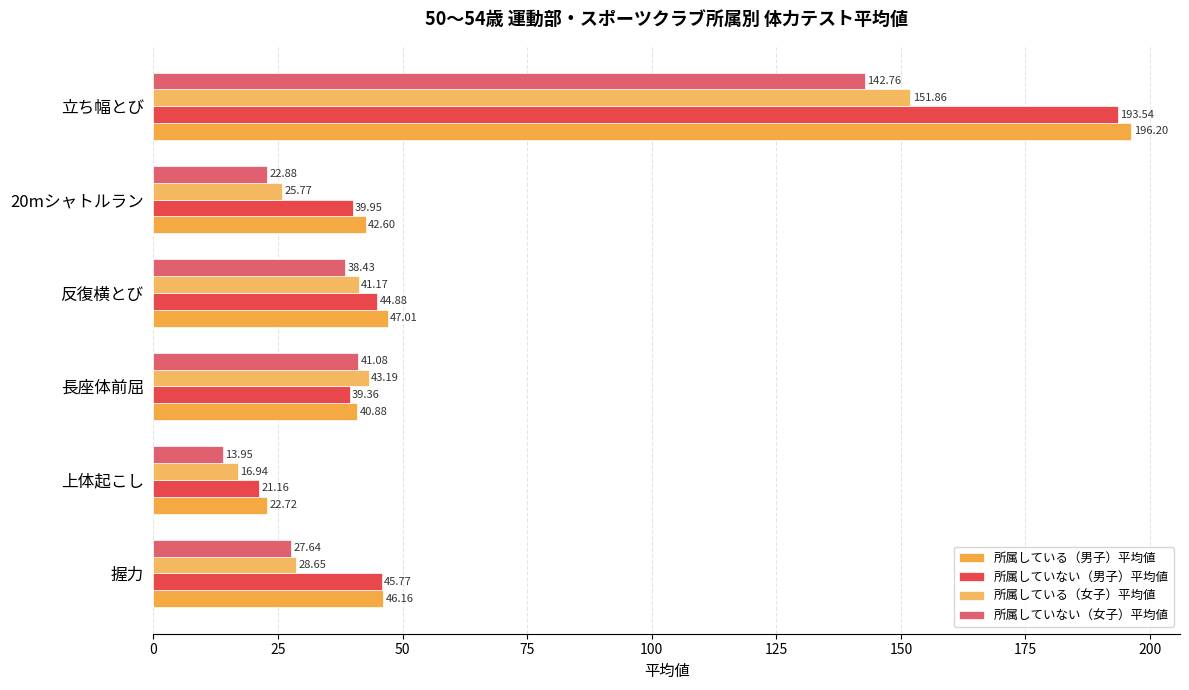

How many values in the 所属している（男子）平均値 series are below 46?

3